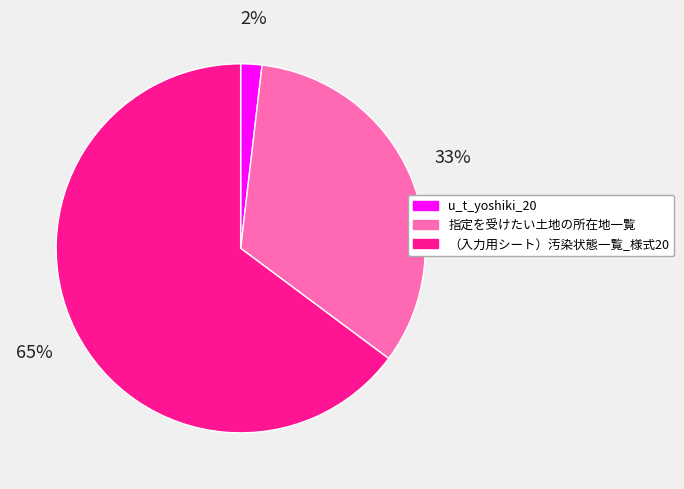

To the nearest percent, what percentage of the pie is （入力用シート）汚染状態一覧_様式20?

65%